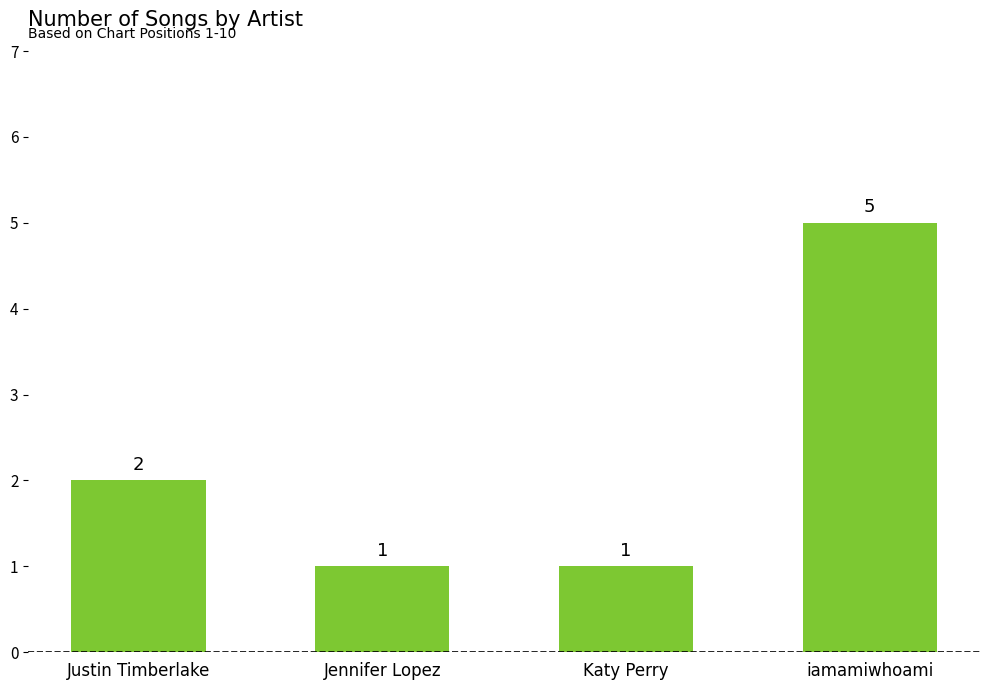

What is the difference between the maximum and second lowest values?

4